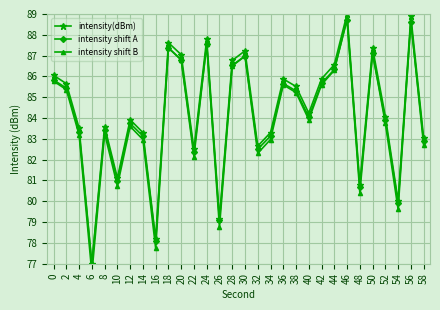

True or false: intensity(dBm) has a value of 110.1 at 6.

False